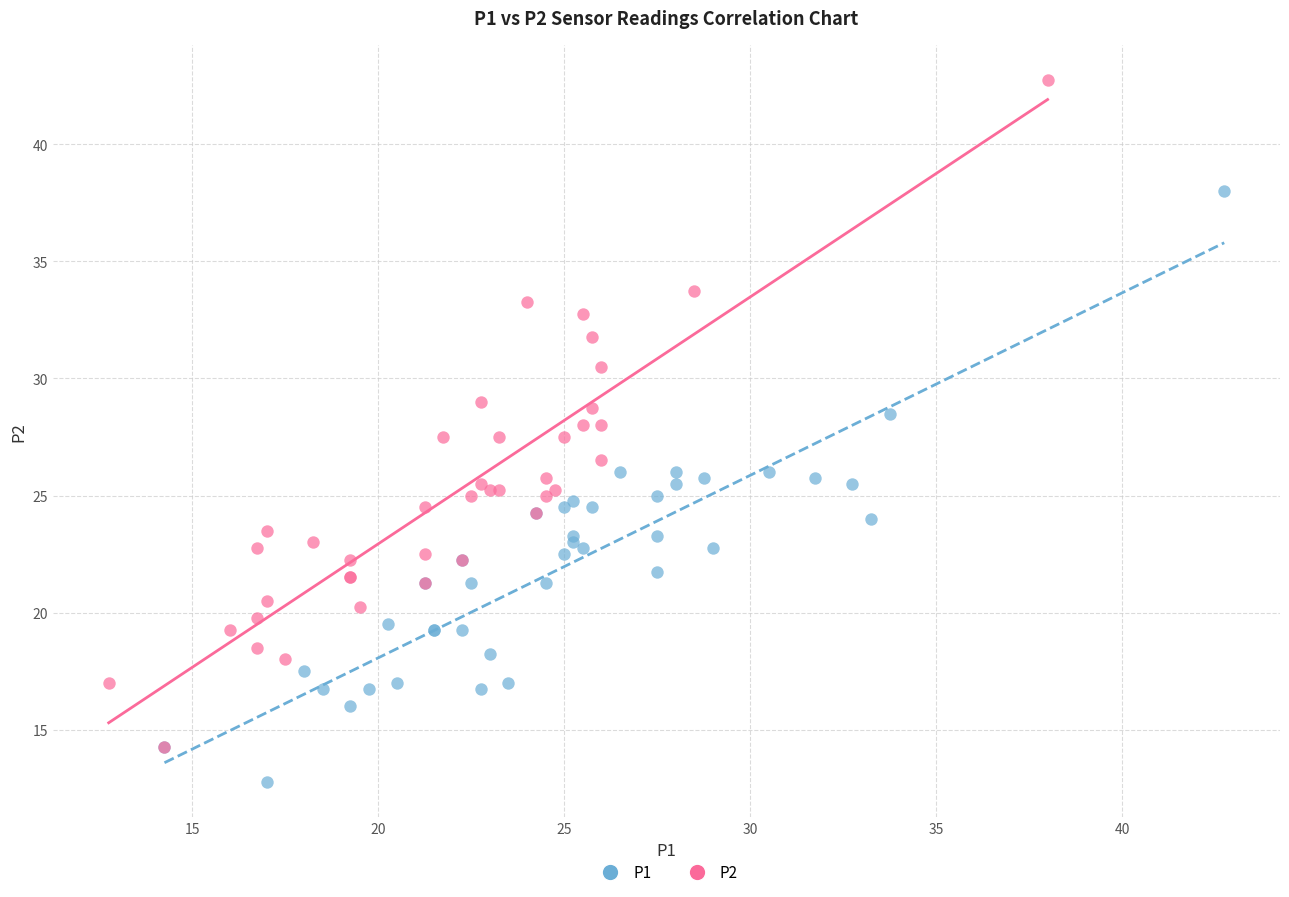

Which series reaches the minimum Y coordinate?

P1